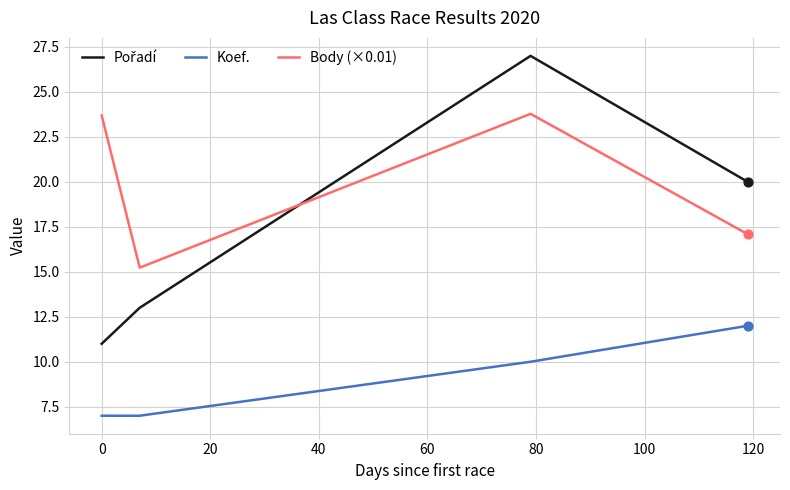

Which series has the largest total across all categories?

Body (×0.01)